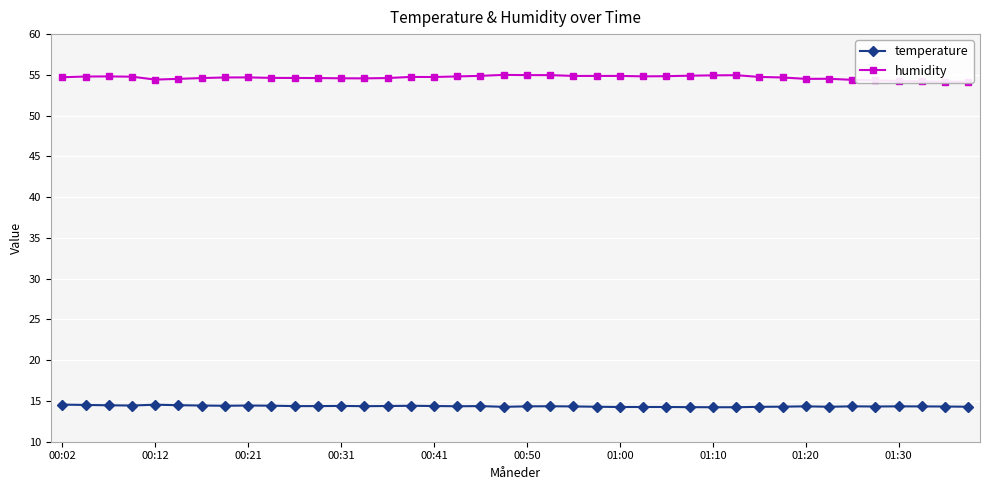

True or false: temperature has more than 1 interior local peaks.

True